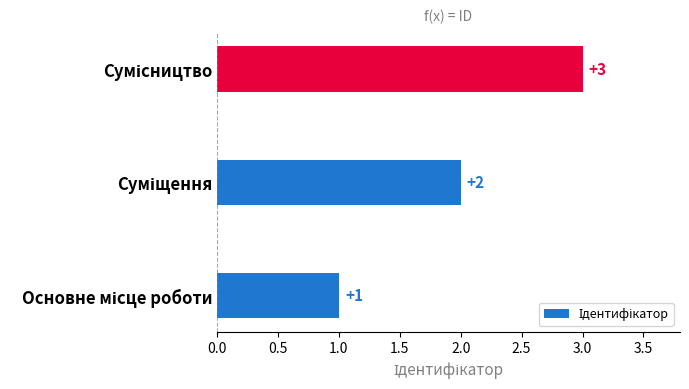

What is the sum of all values?

6